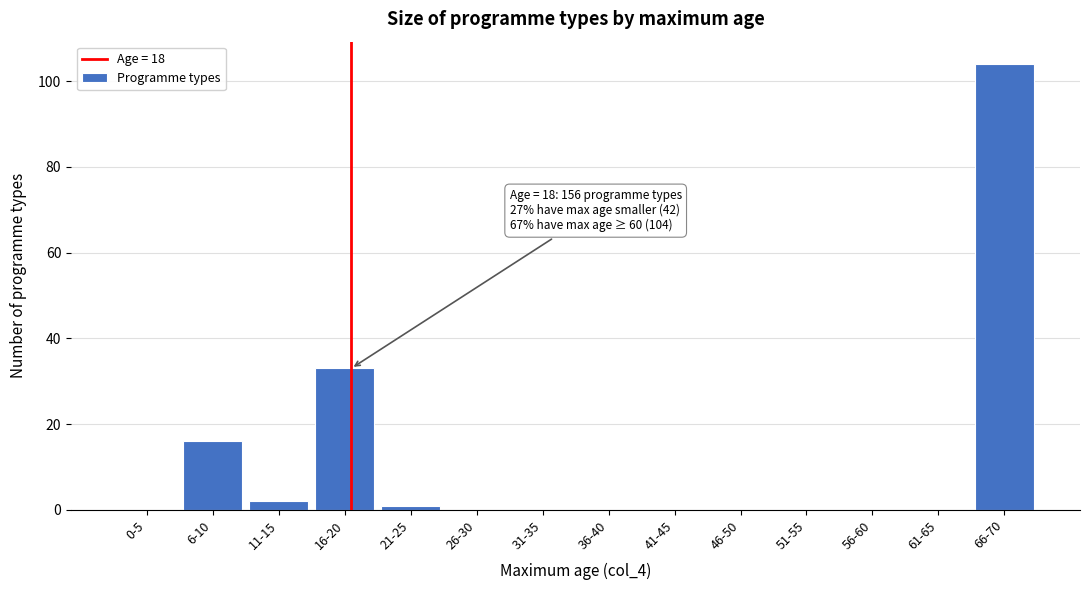

Reading left to right, transcribe all the data shown in this chart.

0-5=0	6-10=16	11-15=2	16-20=33	21-25=1	26-30=0	31-35=0	36-40=0	41-45=0	46-50=0	51-55=0	56-60=0	61-65=0	66-70=104